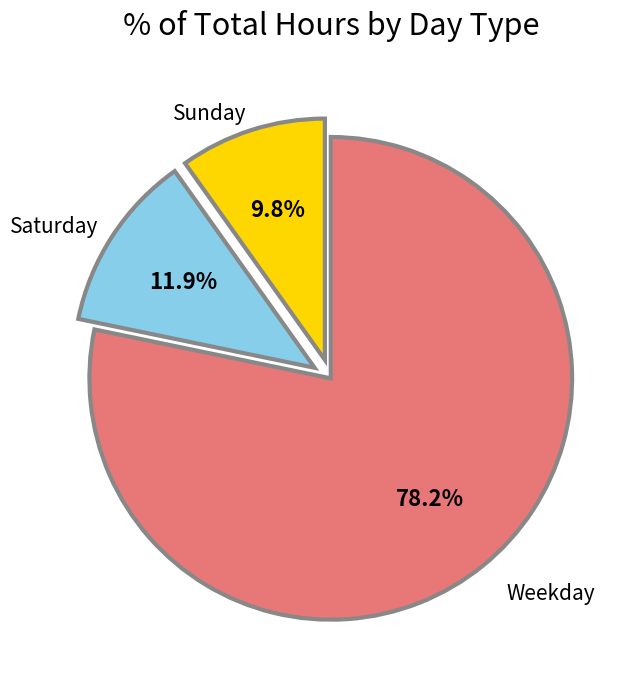

Is there a majority slice in this chart?

Yes